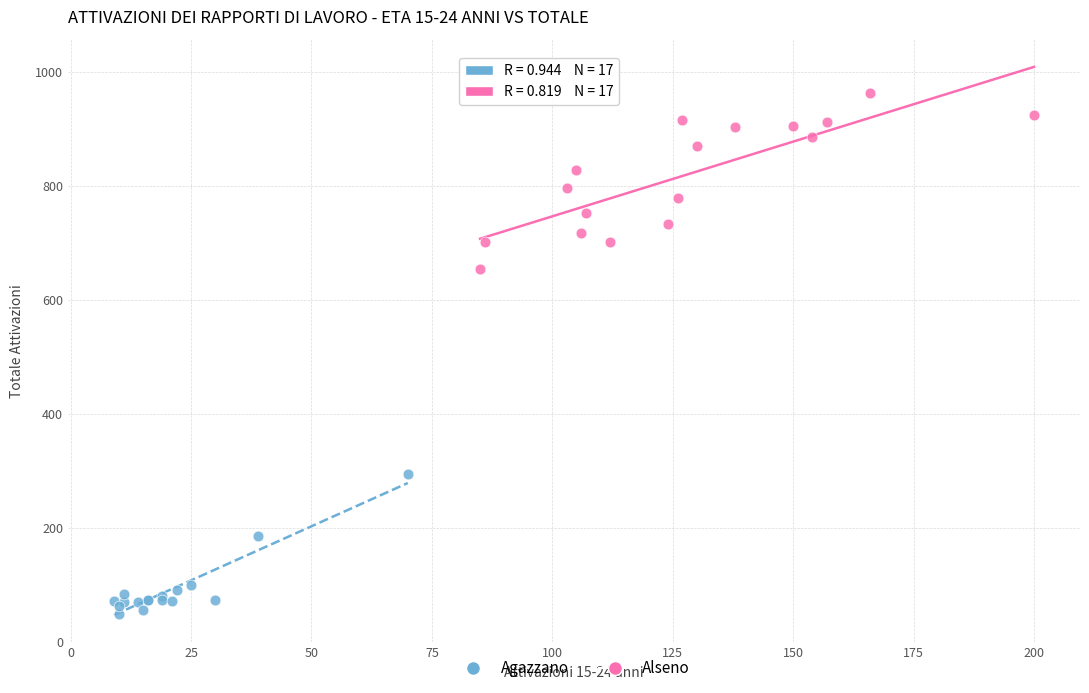

Which series reaches the minimum Y coordinate?

Agazzano